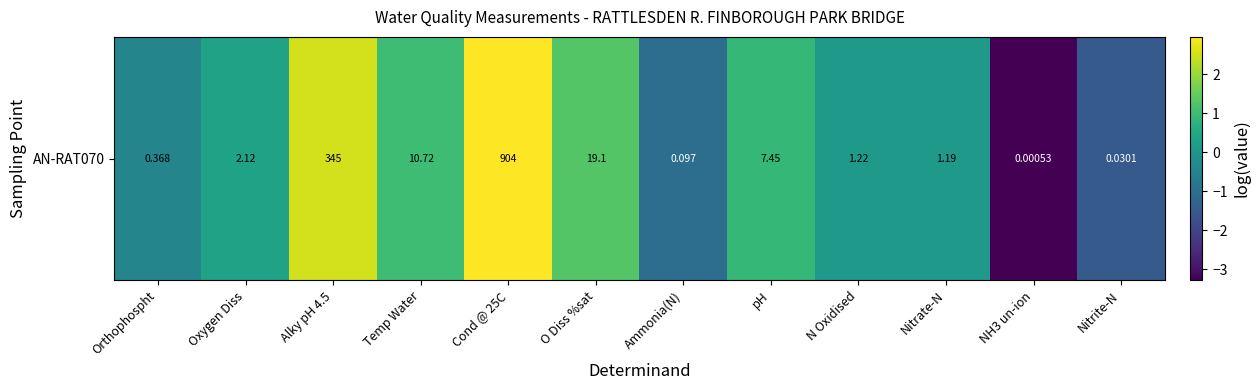

Where does the data first go above 0?

Oxygen Diss